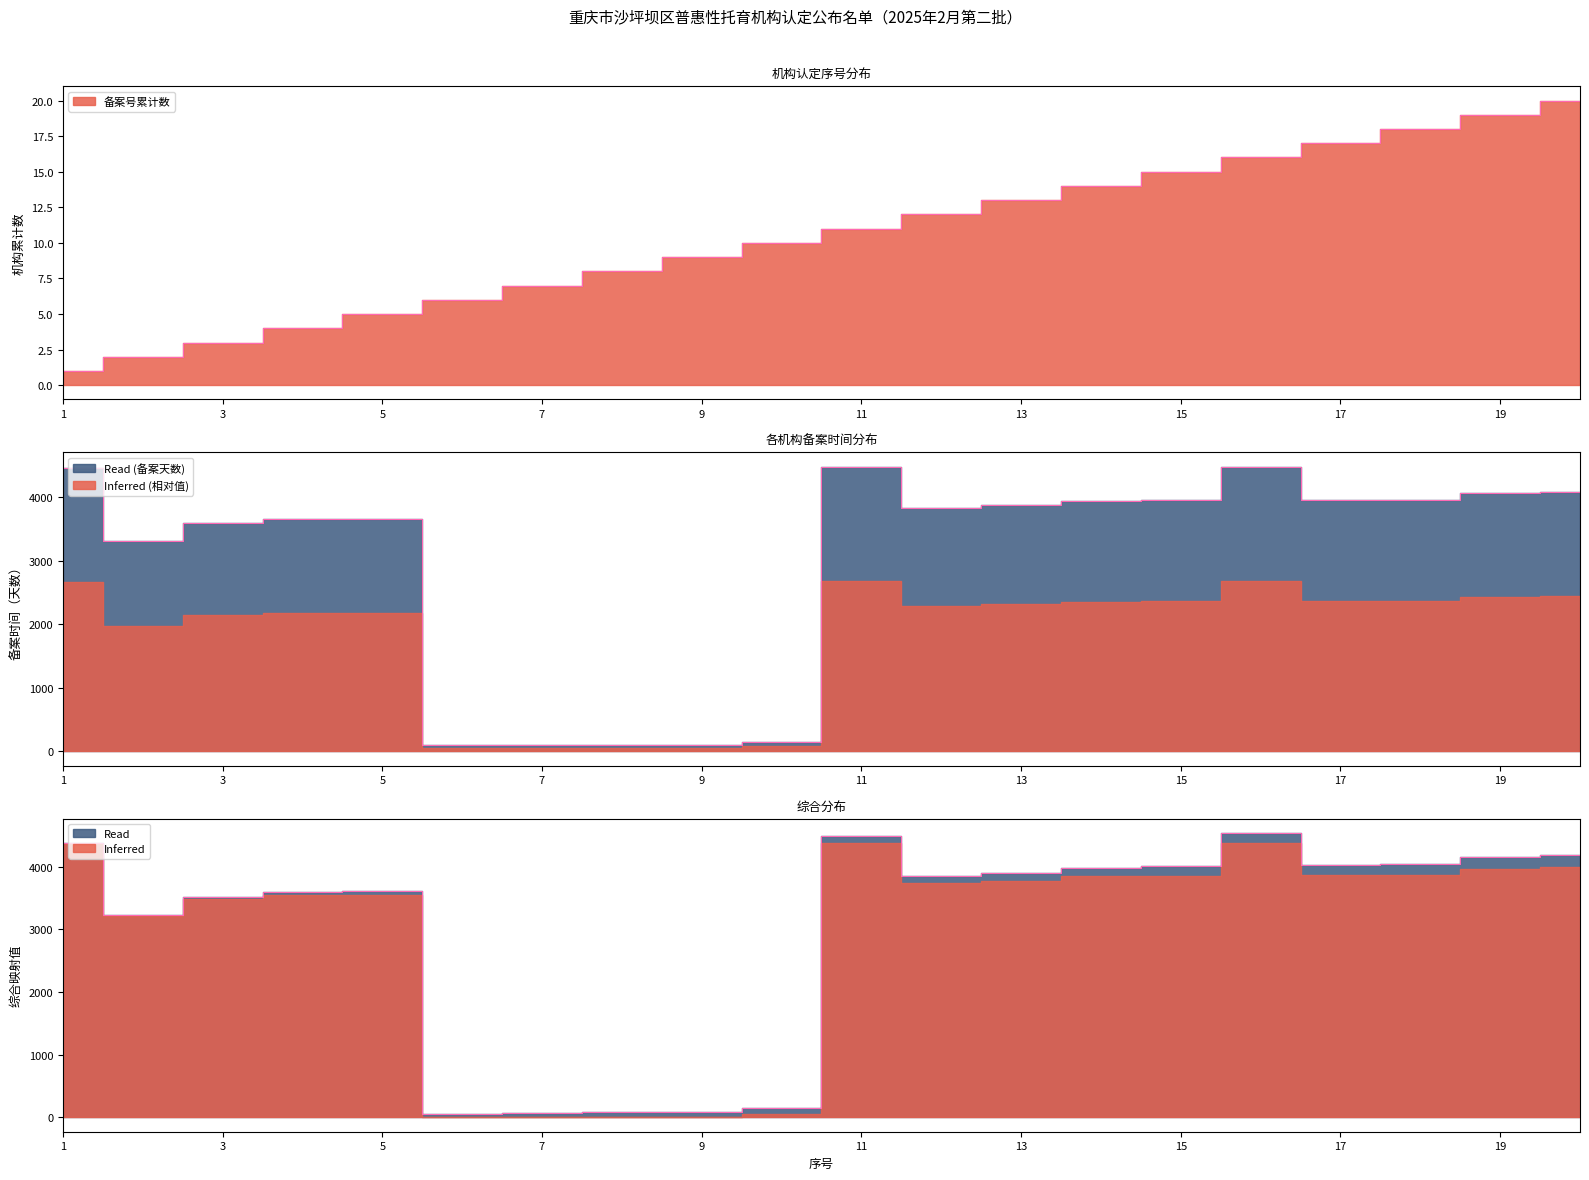

Which series has the largest total across all categories?

备案时间(天数)